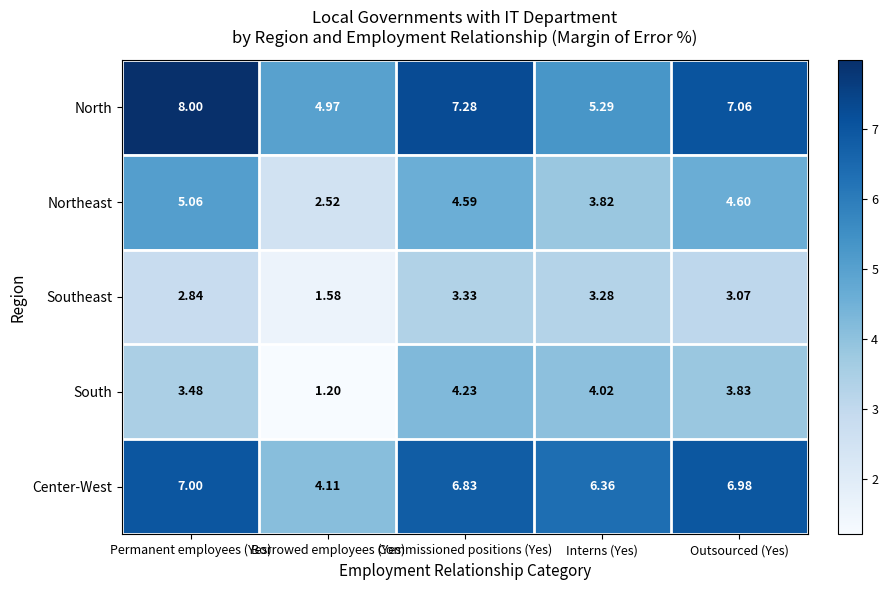

At which label does Northeast first exceed 4?

Permanent employees (Yes)